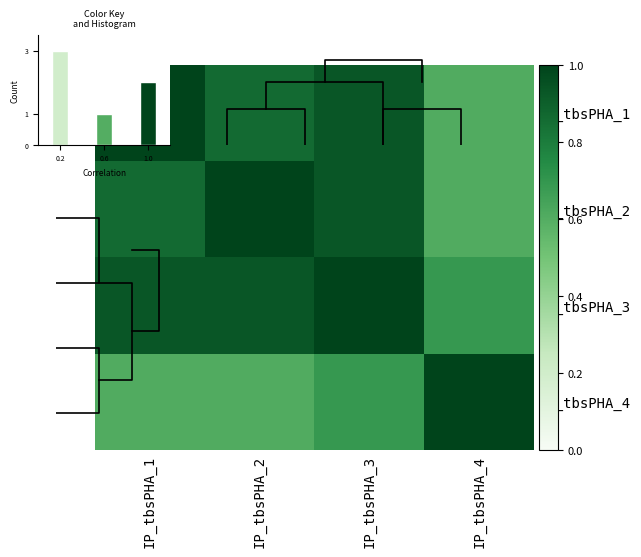

The IP_tbsPHA_4 series shows 0.3 at IP_tbsPHA_2. True or false?

False